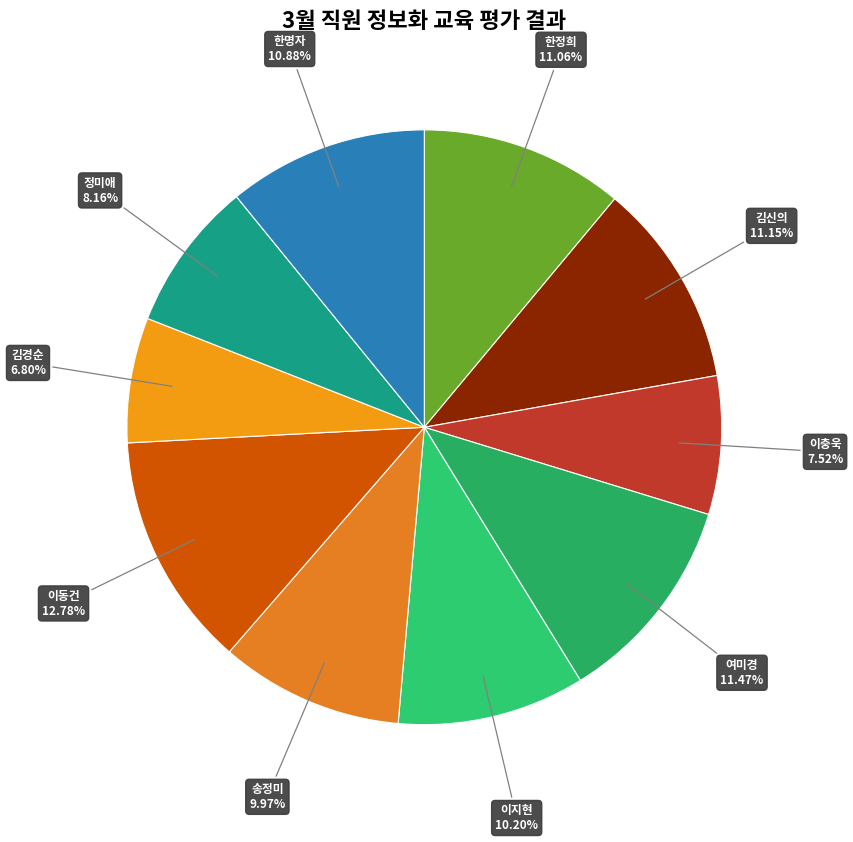

Which category has the smallest portion of the pie?

김경순